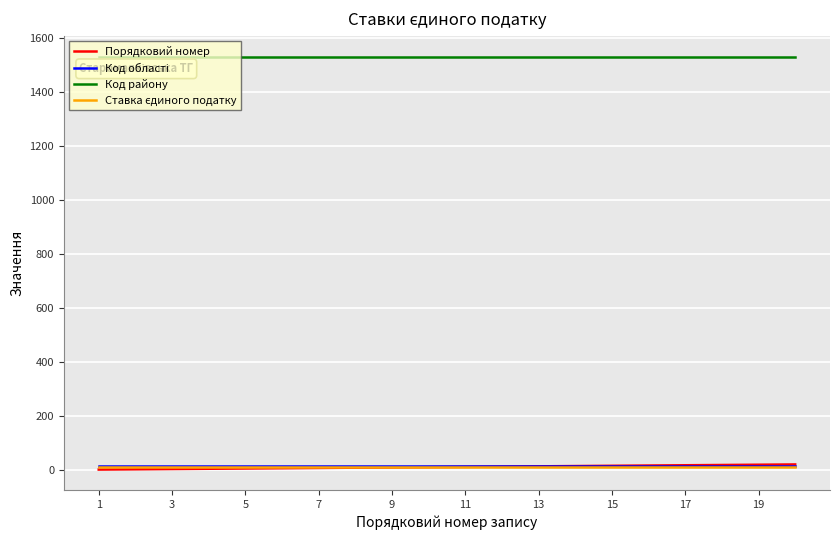

What is the greatest value displayed?

1531